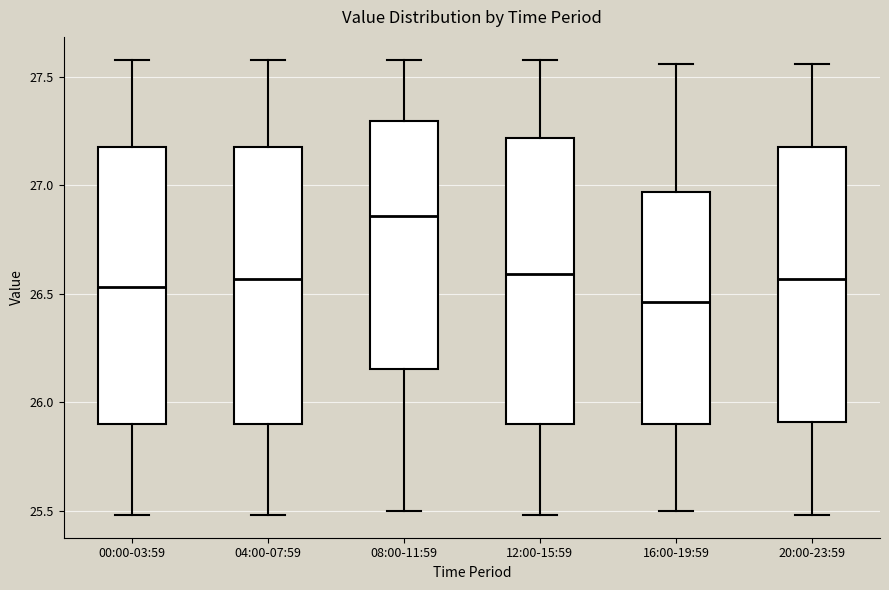

Reading left to right, read every box against the y-axis: the position of its median line, the range the box covers, and the ends of its whiskers. The values are not printed on the chart, so give them approximately, as read against the axis.

00:00-03:59: median 26.55, box 25.90 to 27.20, whiskers 25.50 to 27.60
04:00-07:59: median 26.55, box 25.90 to 27.20, whiskers 25.50 to 27.60
08:00-11:59: median 26.85, box 26.15 to 27.30, whiskers 25.50 to 27.60
12:00-15:59: median 26.60, box 25.90 to 27.20, whiskers 25.50 to 27.60
16:00-19:59: median 26.45, box 25.90 to 26.95, whiskers 25.50 to 27.55
20:00-23:59: median 26.55, box 25.90 to 27.20, whiskers 25.50 to 27.55